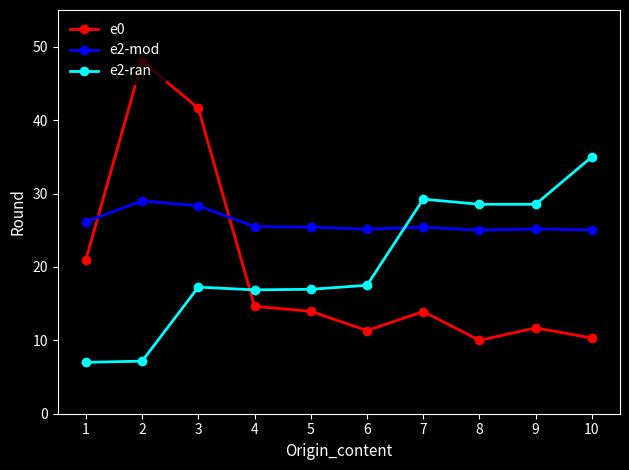

List the series in order of their peak value, lowest first.

e2-mod, e2-ran, e0